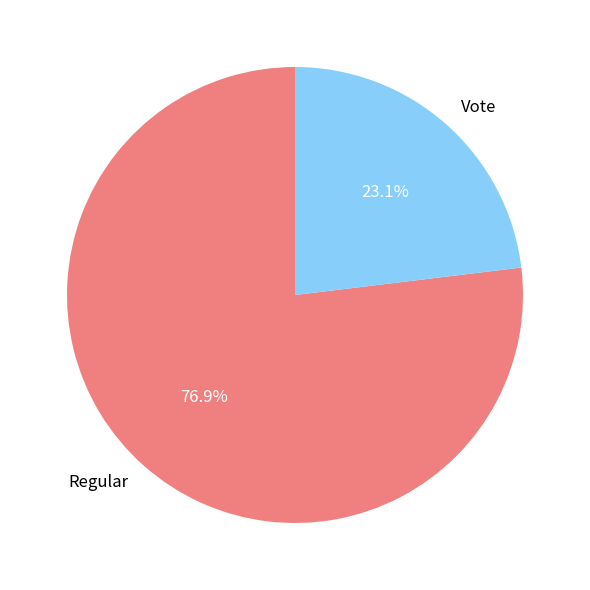

To the nearest percent, what percentage of the pie is Regular?

77%